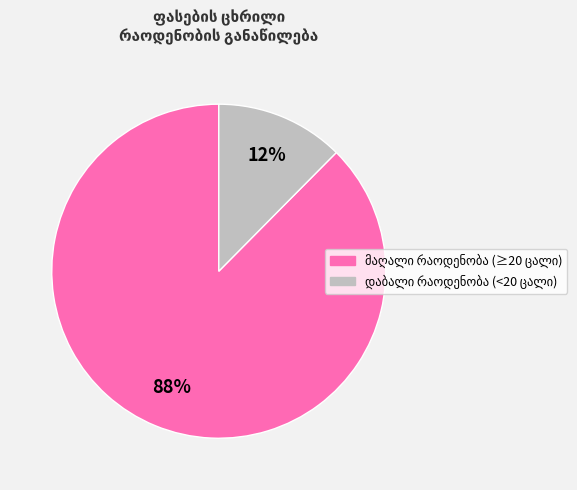

Does any single category account for the majority?

Yes